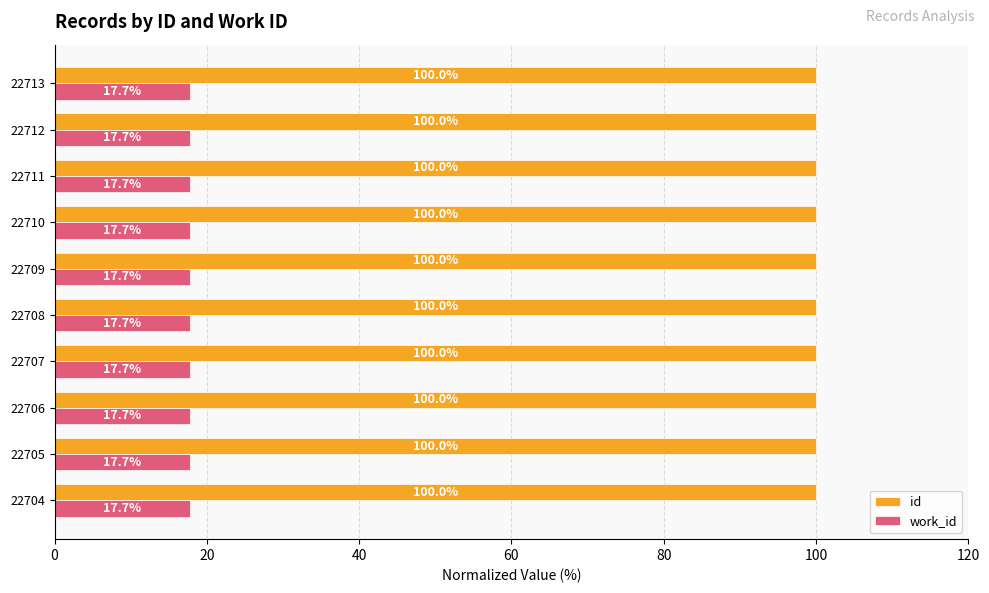

Which series has the largest total across all categories?

id